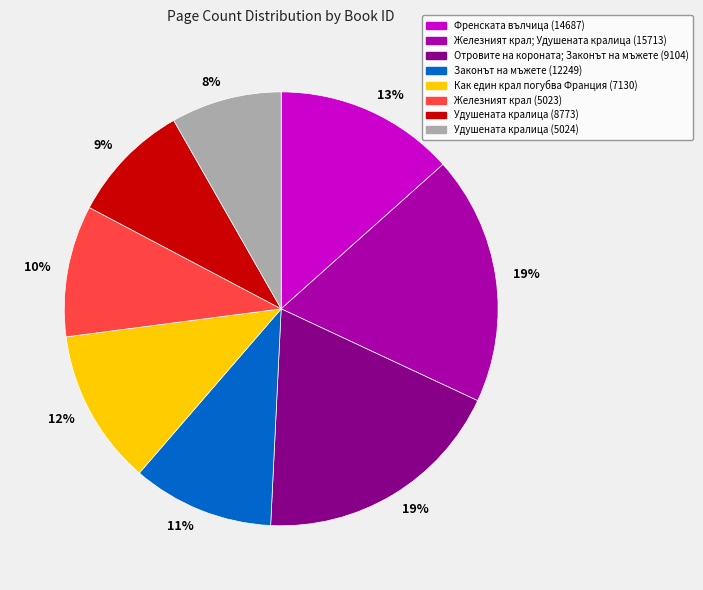

Is there a majority slice in this chart?

No